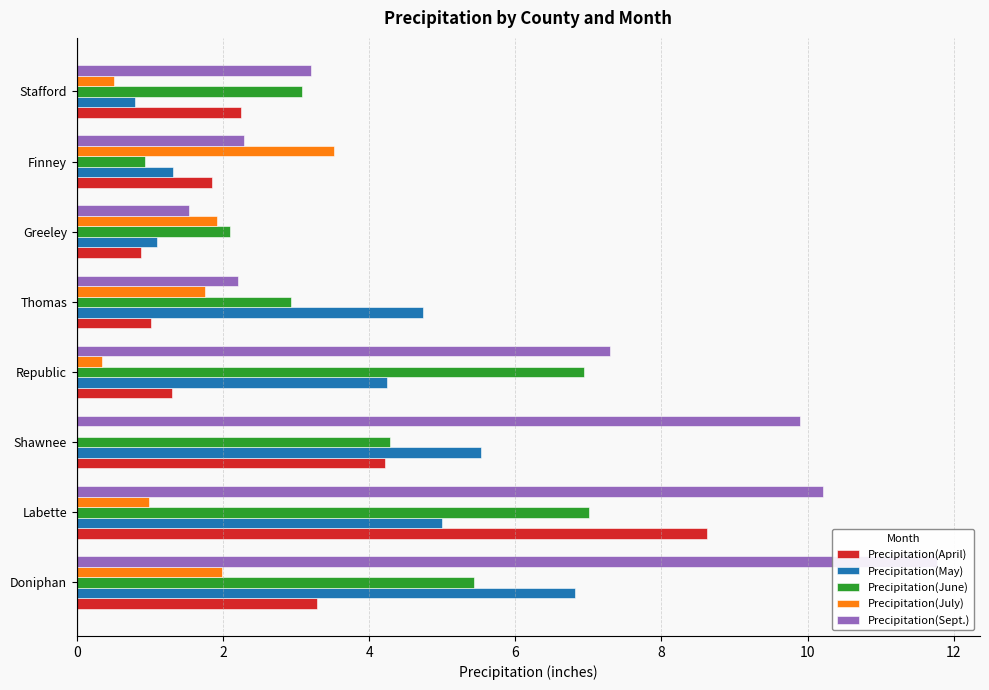

Reading left to right, transcribe all the data shown in this chart.

Precipitation(April): 3.3	8.6	4.2	1.3	1.0	0.9	1.9	2.2
Precipitation(May): 6.8	5.0	5.5	4.2	4.7	1.1	1.3	0.8
Precipitation(June): 5.4	7.0	4.3	6.9	2.9	2.1	0.9	3.1
Precipitation(July): 2.0	1.0	0.0	0.3	1.8	1.9	3.5	0.5
Precipitation(Sept.): 11.8	10.2	9.9	7.3	2.2	1.5	2.3	3.2